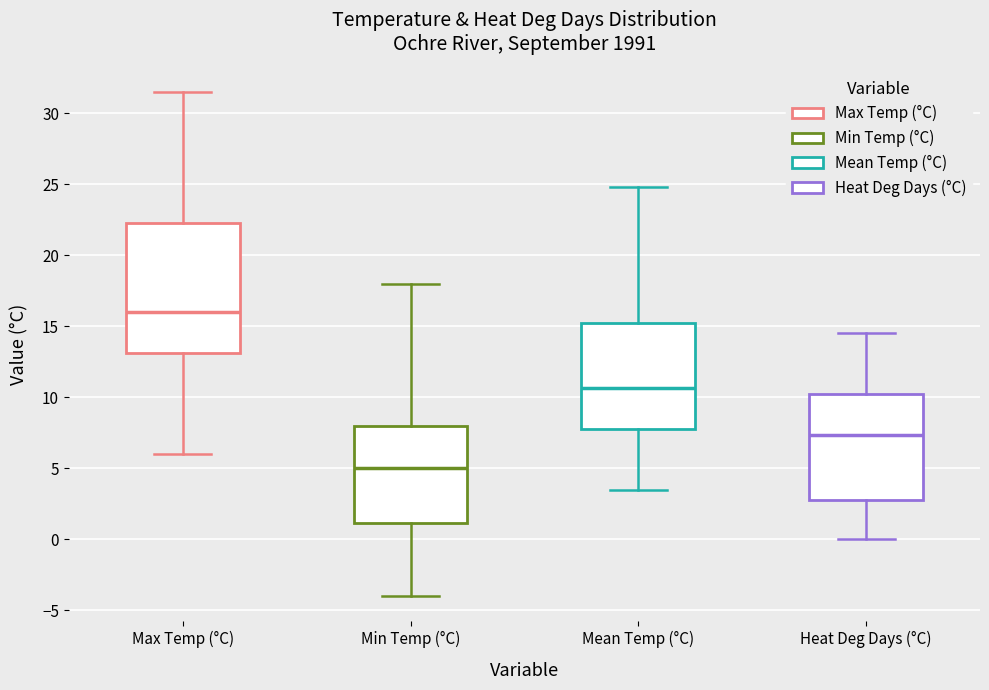

Reading left to right, transcribe this box plot: for each box, give where its median line is, the range the box spans, and where its two whiskers end, as read against the y-axis. The values are not printed on the chart, so give them approximately, as read against the axis.

Max Temp (°C): median 16.0, box 13.0 to 22.5, whiskers 6.0 to 31.5
Min Temp (°C): median 5.0, box 1.0 to 8.0, whiskers -4.0 to 18.0
Mean Temp (°C): median 10.5, box 8.0 to 15.5, whiskers 3.5 to 25.0
Heat Deg Days (°C): median 7.5, box 3.0 to 10.5, whiskers 0.0 to 14.5